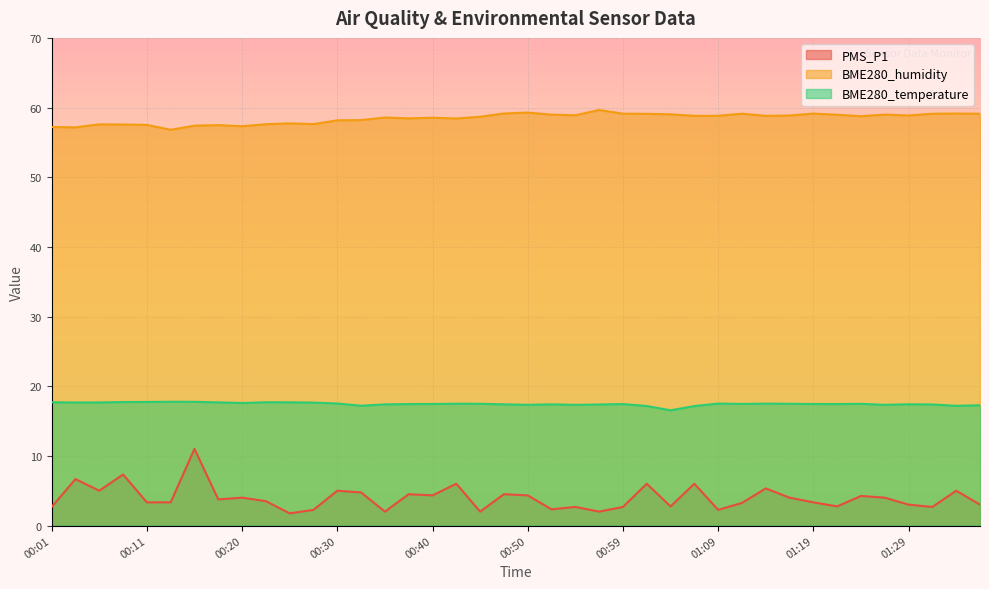

Rank the categories by PMS_P1 value from highest to lowest.

00:15, 00:08, 00:03, 00:42, 01:02, 01:07, 01:14, 00:06, 00:30, 01:34, 00:32, 00:37, 00:47, 00:40, 00:50, 01:24, 00:20, 01:16, 01:26, 00:18, 00:23, 00:11, 00:13, 01:19, 01:12, 01:29, 01:36, 01:04, 01:21, 00:01, 00:54, 00:59, 01:31, 00:52, 00:28, 01:09, 00:35, 00:45, 00:57, 00:25